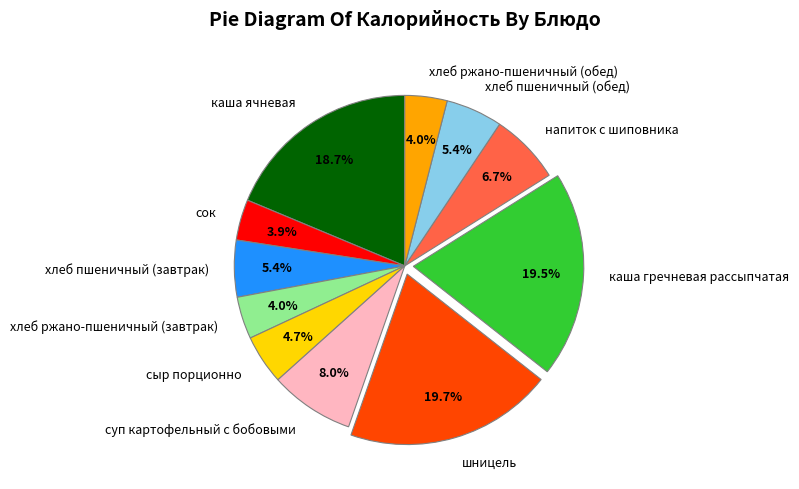

Approximately how many times larger is the value at хлеб пшеничный (завтрак) compared to сыр порционно?

1.1